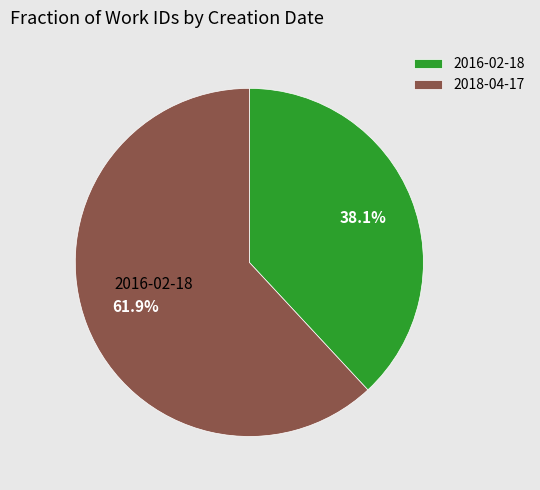

Is 2018-04-17 the majority of the pie?

Yes